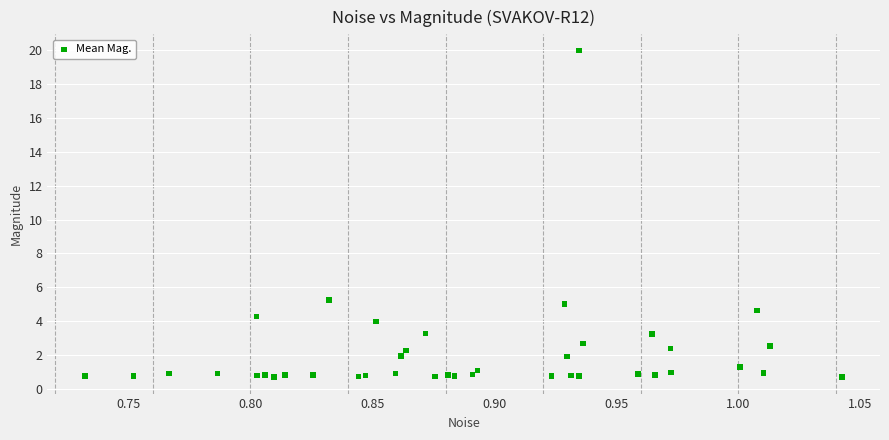

What Y value in the scatter plot is closest to 10?

5.2